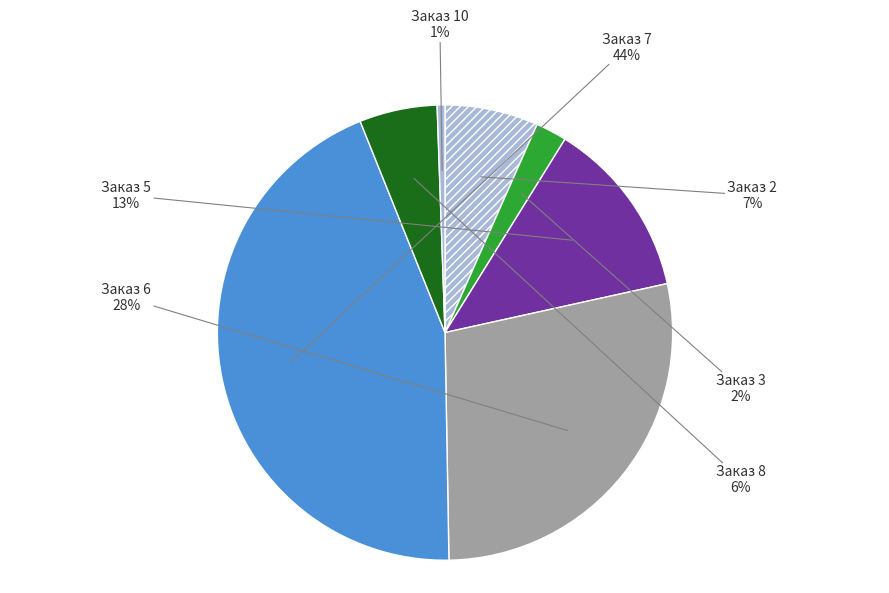

Is Заказ 6 the majority of the pie?

No